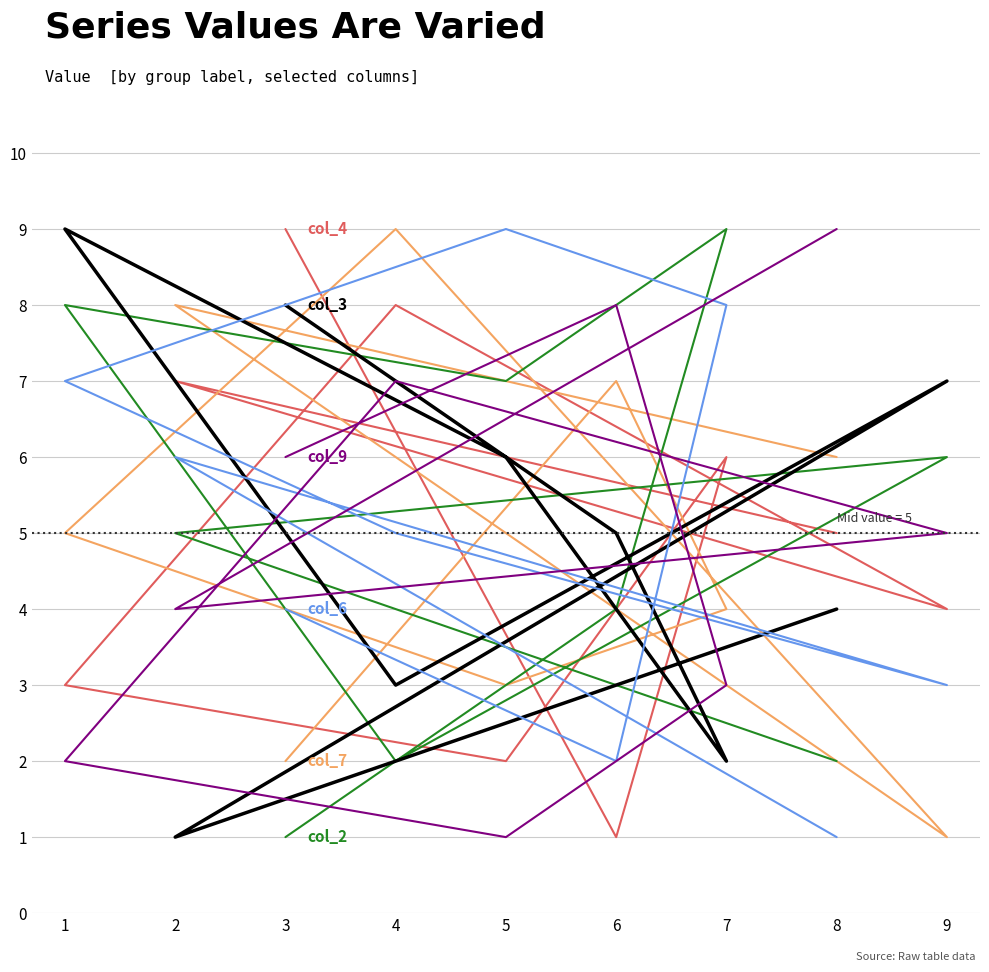

True or false: col_2 and col_7 intersect in this chart.

True